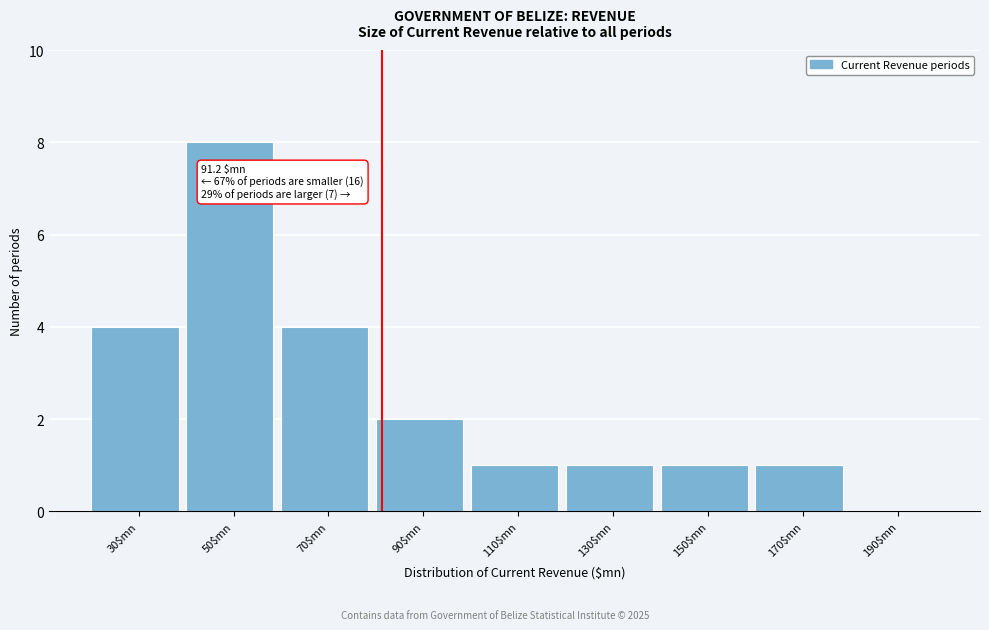

Is it true that the value at 70$mn is 6?

False